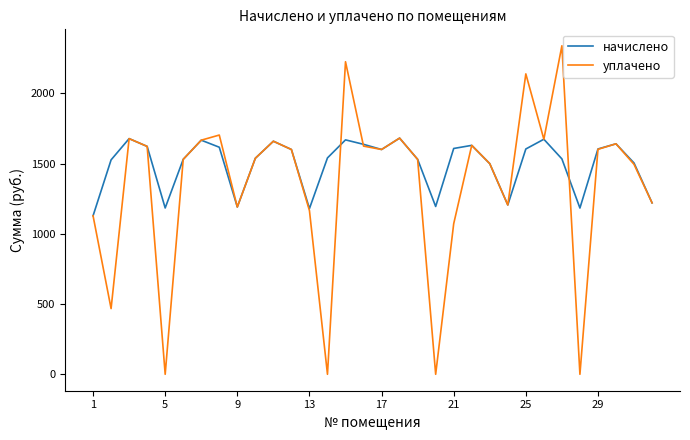

Which series has the widest spread of values?

уплачено